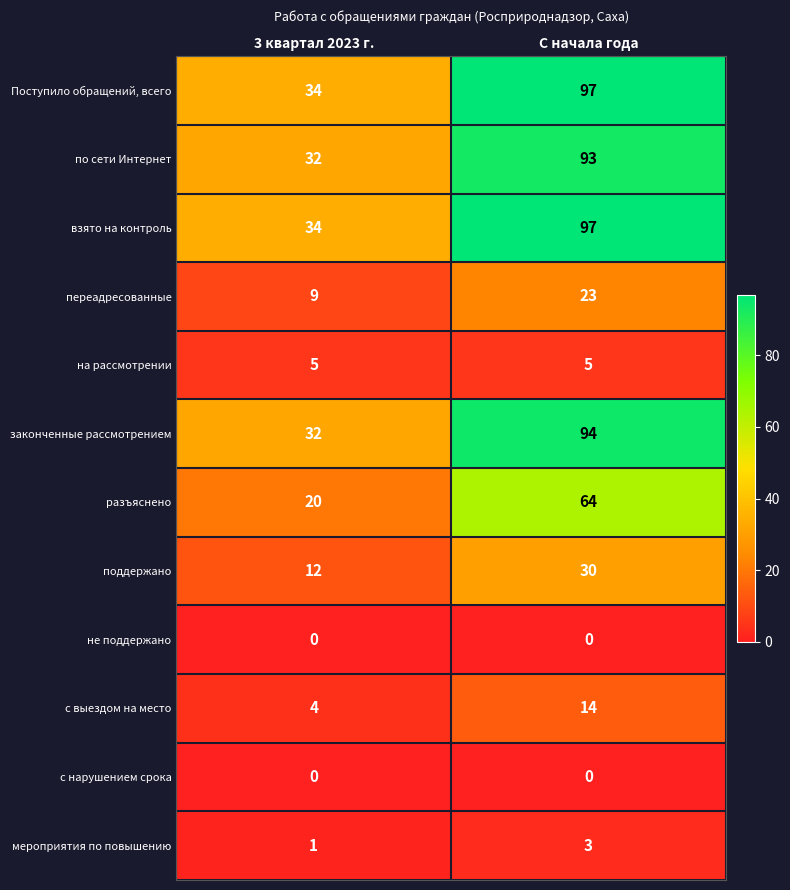

How many categories are shown in the chart?

2